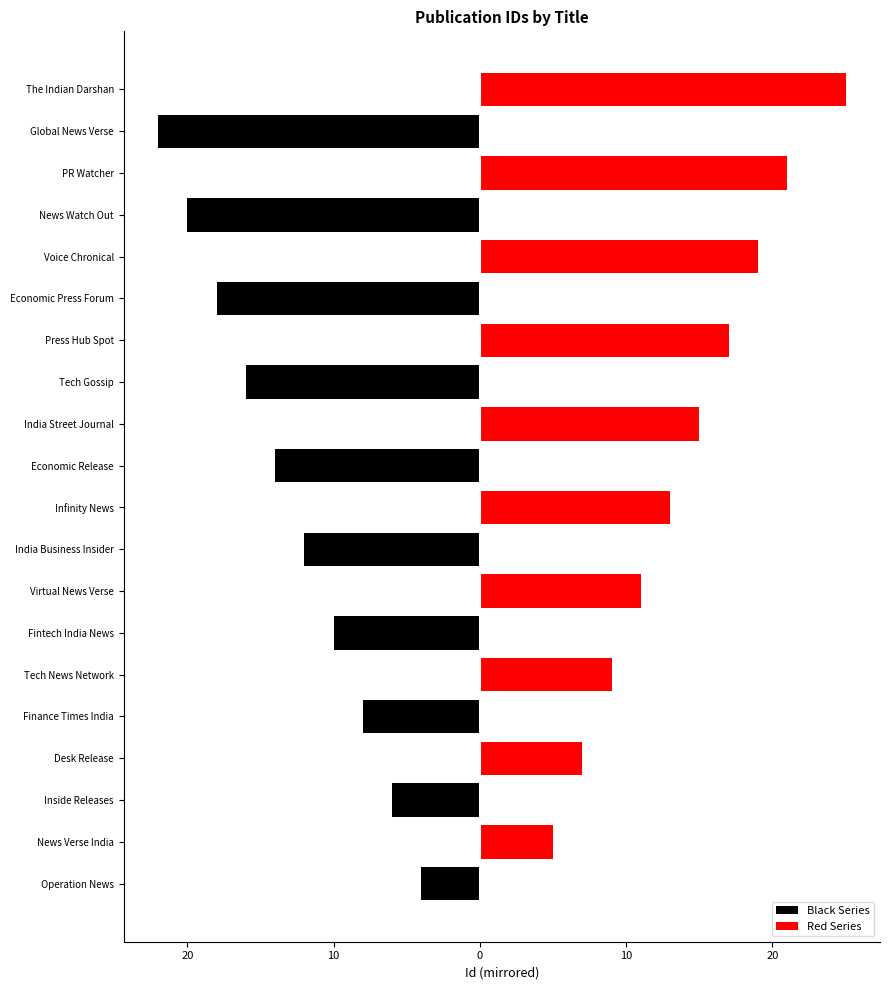

How many bars are there in total?

40